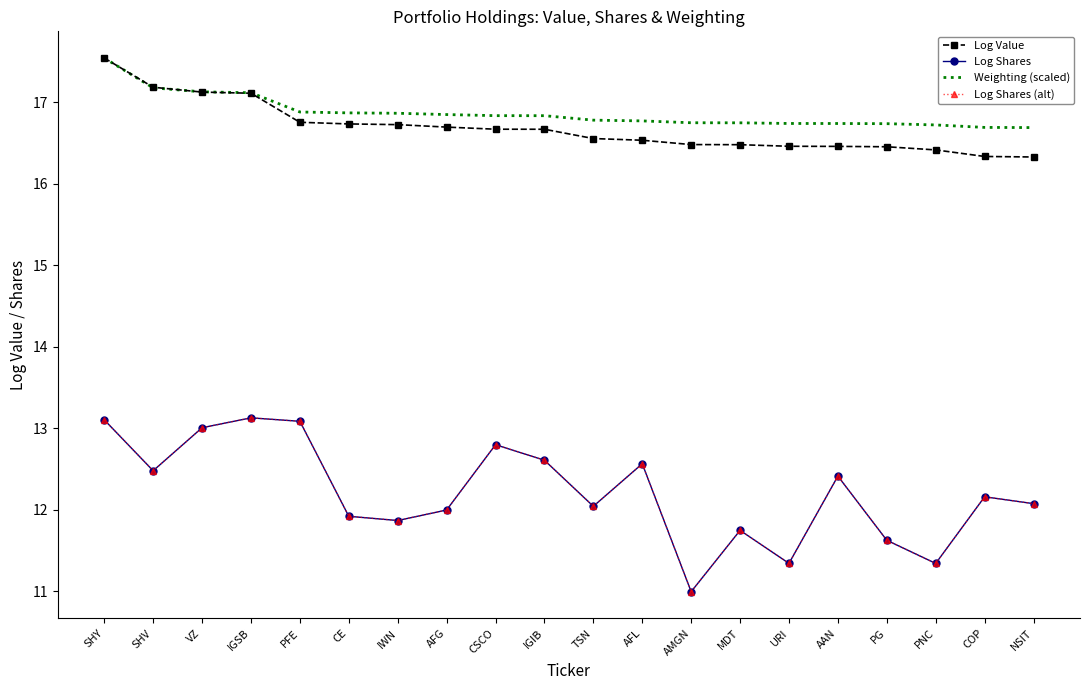

What is the approximate value of Log Value at URI?

16.5